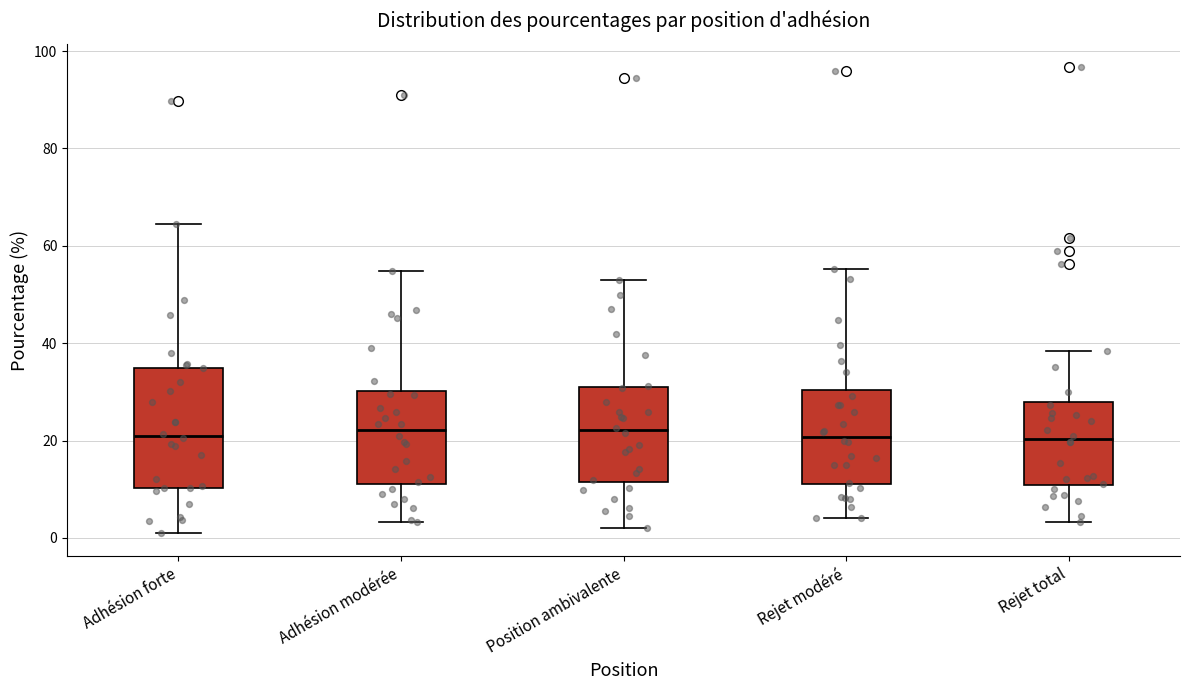

Which box is the tallest, from its lower edge to its upper edge?

Adhésion forte